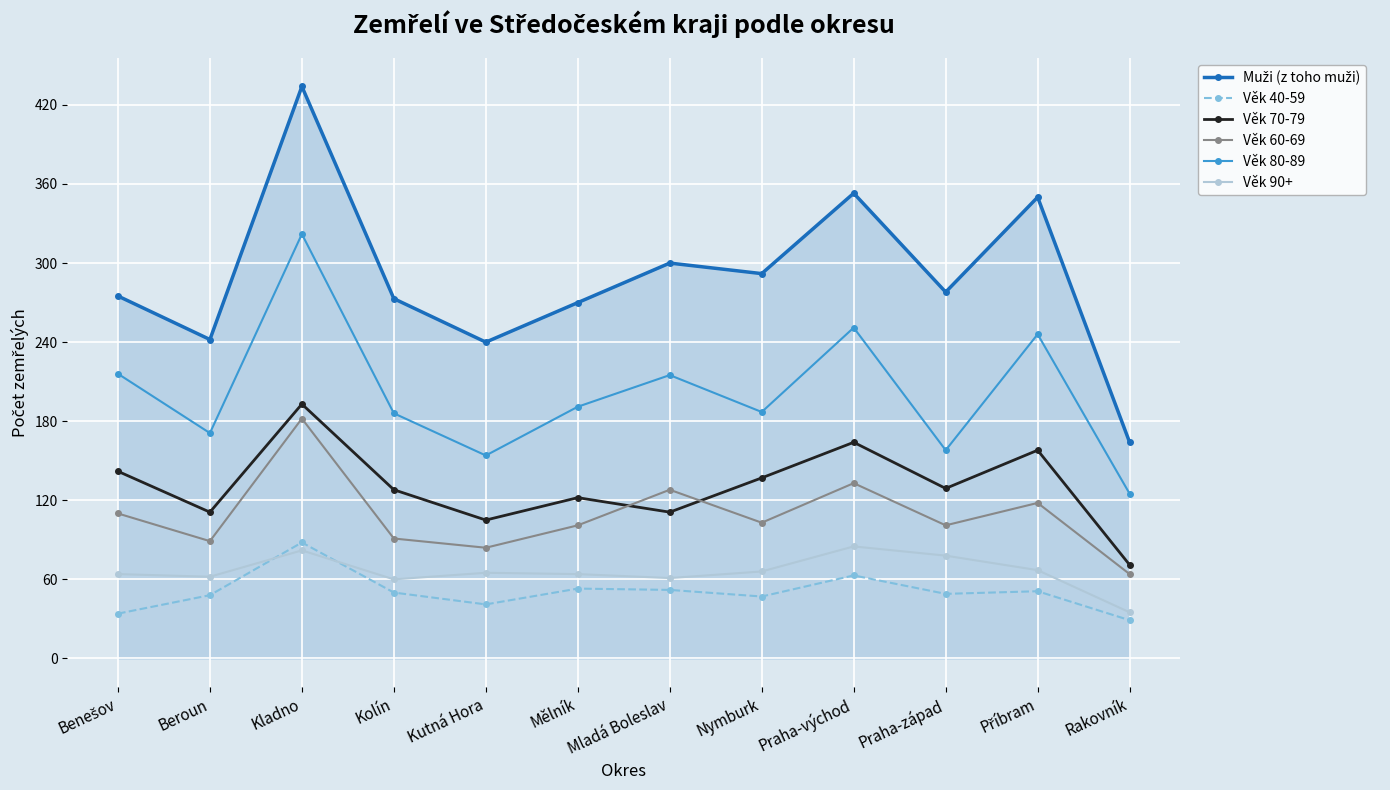

The value of Věk 60-69 at Mělník is 101. True or false?

True